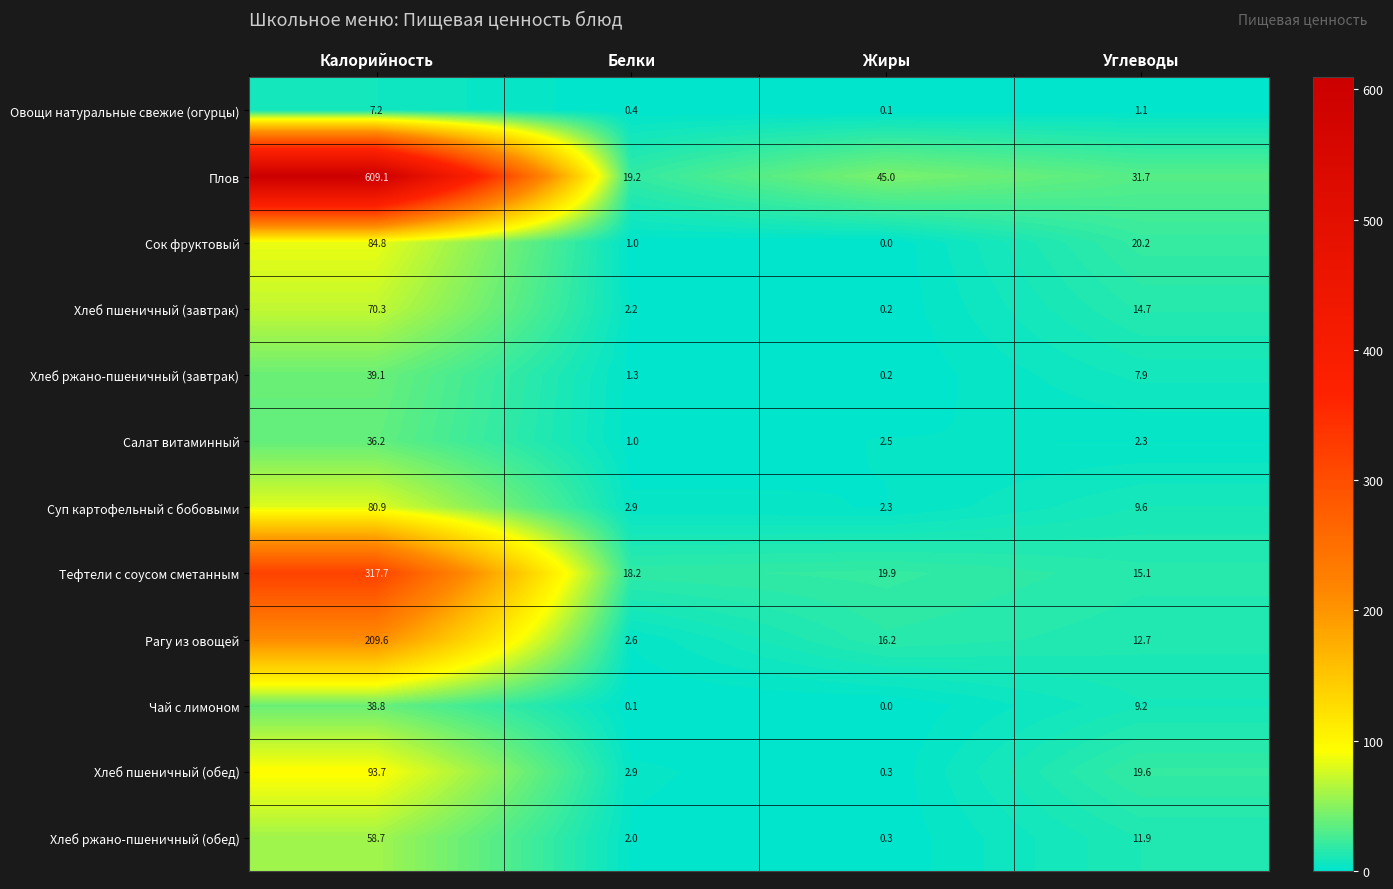

Between Жиры and Углеводы, which series saw the biggest shift?

Сок фруктовый